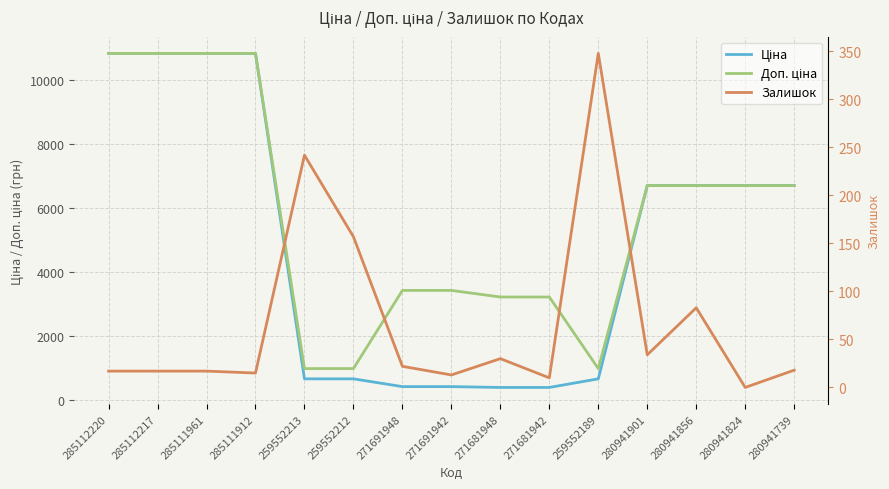

List the series in order of their peak value, lowest first.

Залишок, Ціна, Доп. ціна